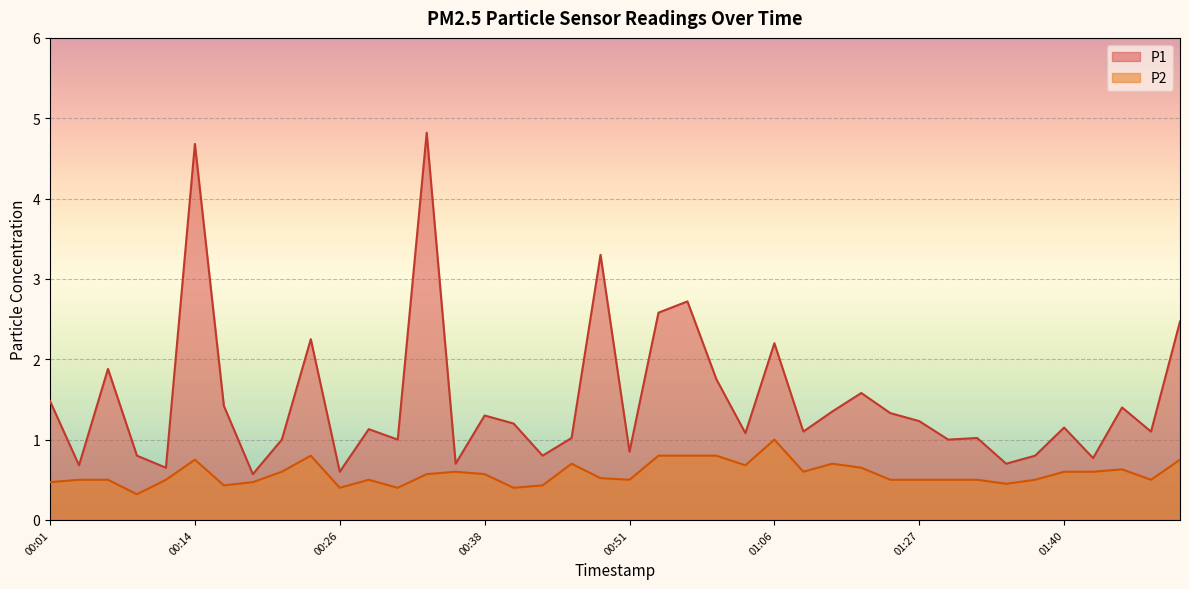

Rank the series at 00:41 from highest to lowest value.

P1, P2